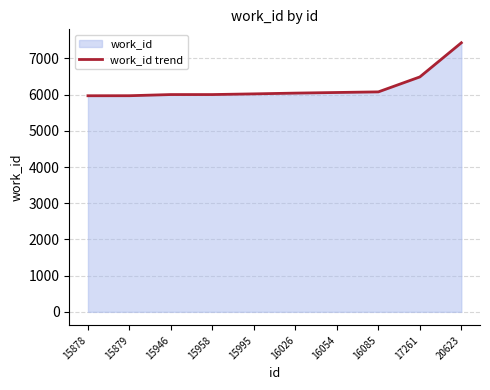

What is the minimum value shown in the chart?

5969